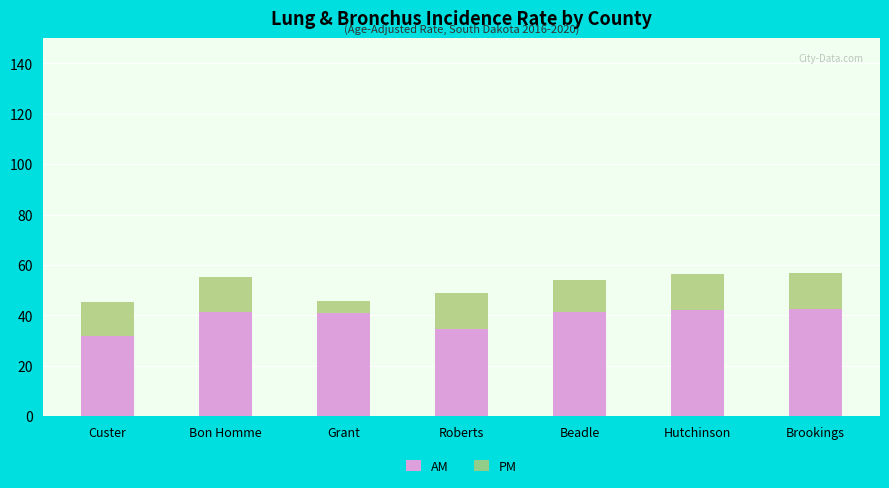

Reading left to right, what are all the values shown in this chart?

AM: Custer=32.0	Bon Homme=41.5	Grant=41.0	Roberts=34.5	Beadle=41.5	Hutchinson=42.0	Brookings=42.7
PM: Custer=45.2	Bon Homme=55.1	Grant=45.7	Roberts=48.7	Beadle=53.9	Hutchinson=56.3	Brookings=56.8